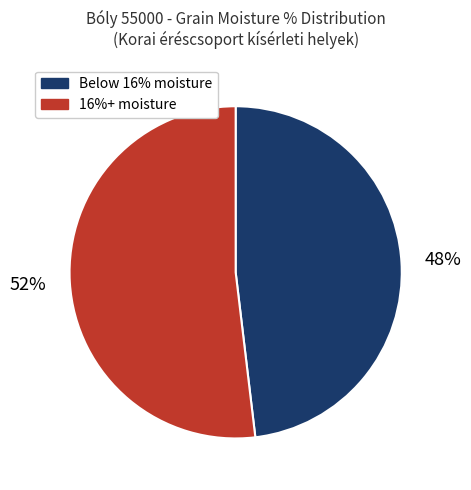

Is there a majority slice in this chart?

Yes